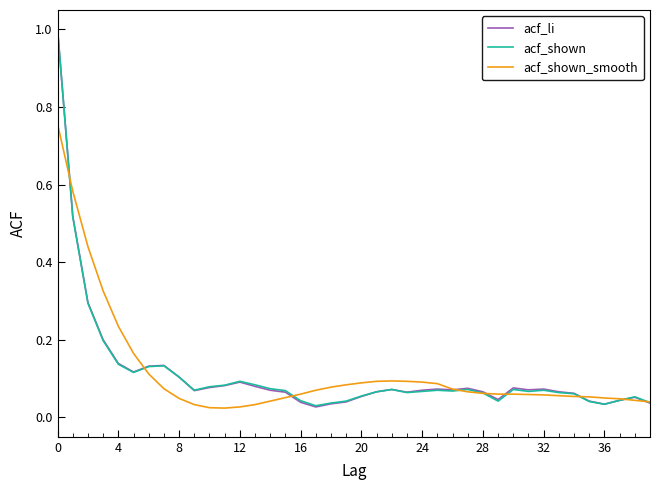

What is the maximum value shown in the chart?

1.0